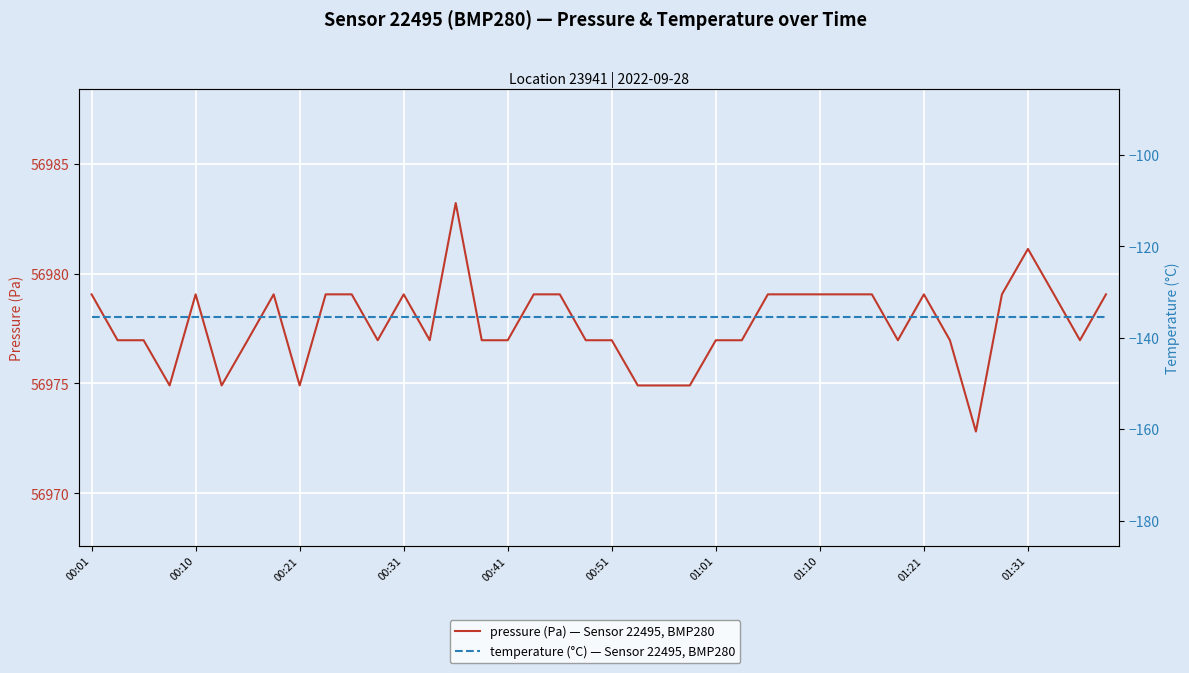

Reading left to right, extract all data points from this chart.

pressure: 56979.1	56977.0	56977.0	56974.9	56979.1	56974.9	56977.0	56979.1	56974.9	56979.1	56979.1	56977.0	56979.1	56977.0	56983.2	56977.0	56977.0	56979.1	56979.1	56977.0	56977.0	56974.9	56974.9	56974.9	56977.0	56977.0	56979.1	56979.1	56979.1	56979.1	56979.1	56977.0	56979.1	56977.0	56972.8	56979.1	56981.1	56979.1	56977.0	56979.1
temperature: -135.5	-135.5	-135.5	-135.5	-135.5	-135.5	-135.5	-135.5	-135.5	-135.5	-135.5	-135.5	-135.5	-135.5	-135.5	-135.5	-135.5	-135.5	-135.5	-135.5	-135.5	-135.5	-135.5	-135.5	-135.5	-135.5	-135.5	-135.5	-135.5	-135.5	-135.5	-135.5	-135.5	-135.5	-135.5	-135.5	-135.5	-135.5	-135.5	-135.5